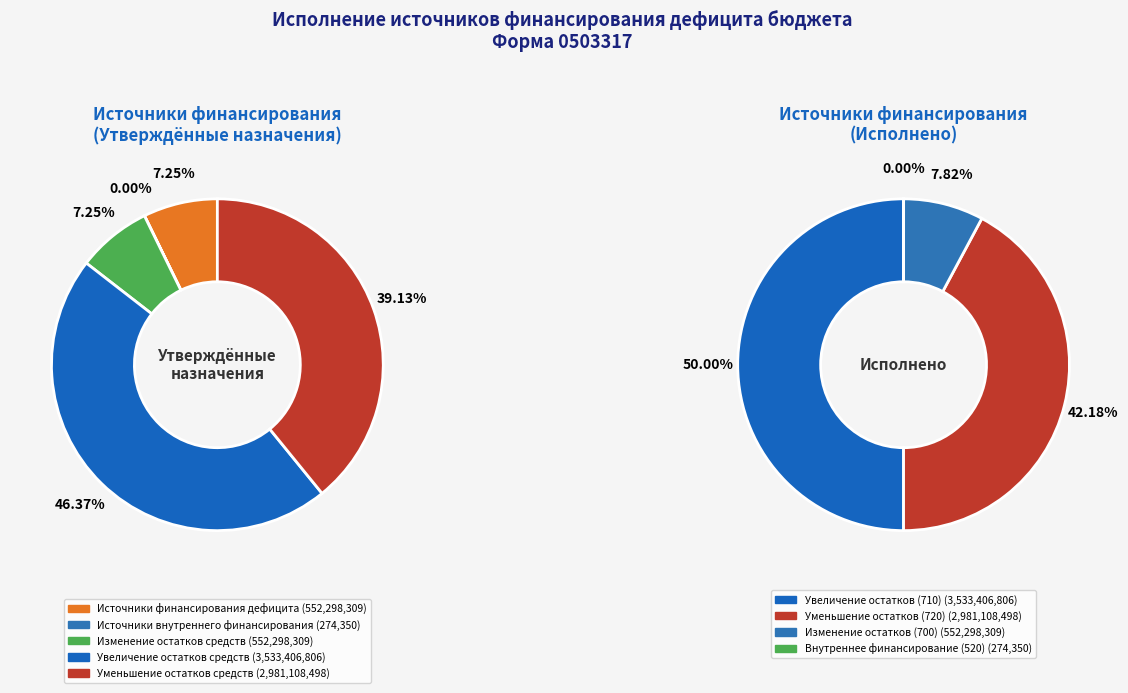

Is there any slice that represents more than half of the pie?

No